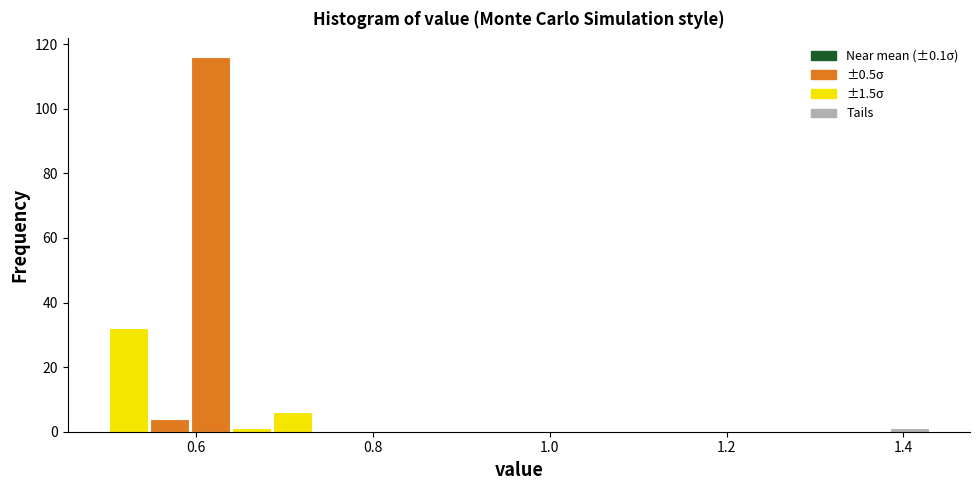

Around what value on the x-axis is the tallest bar? Give the approximate position of its centre, as read against the axis.

0.62